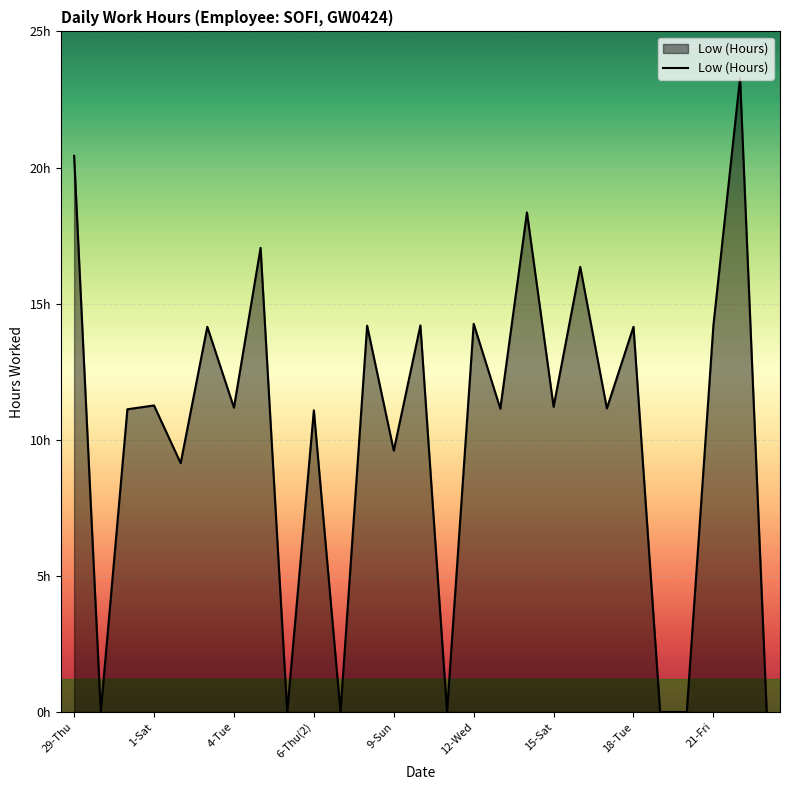

Does the chart display data point markers on the line(s)?

No